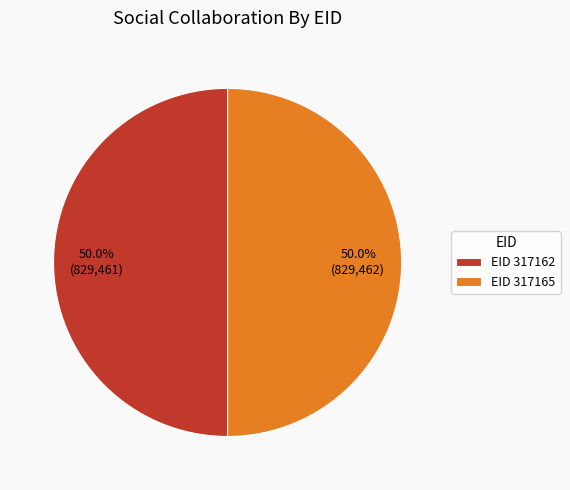

Do EID 317165 and EID 317162 together represent more than half of the pie?

Yes